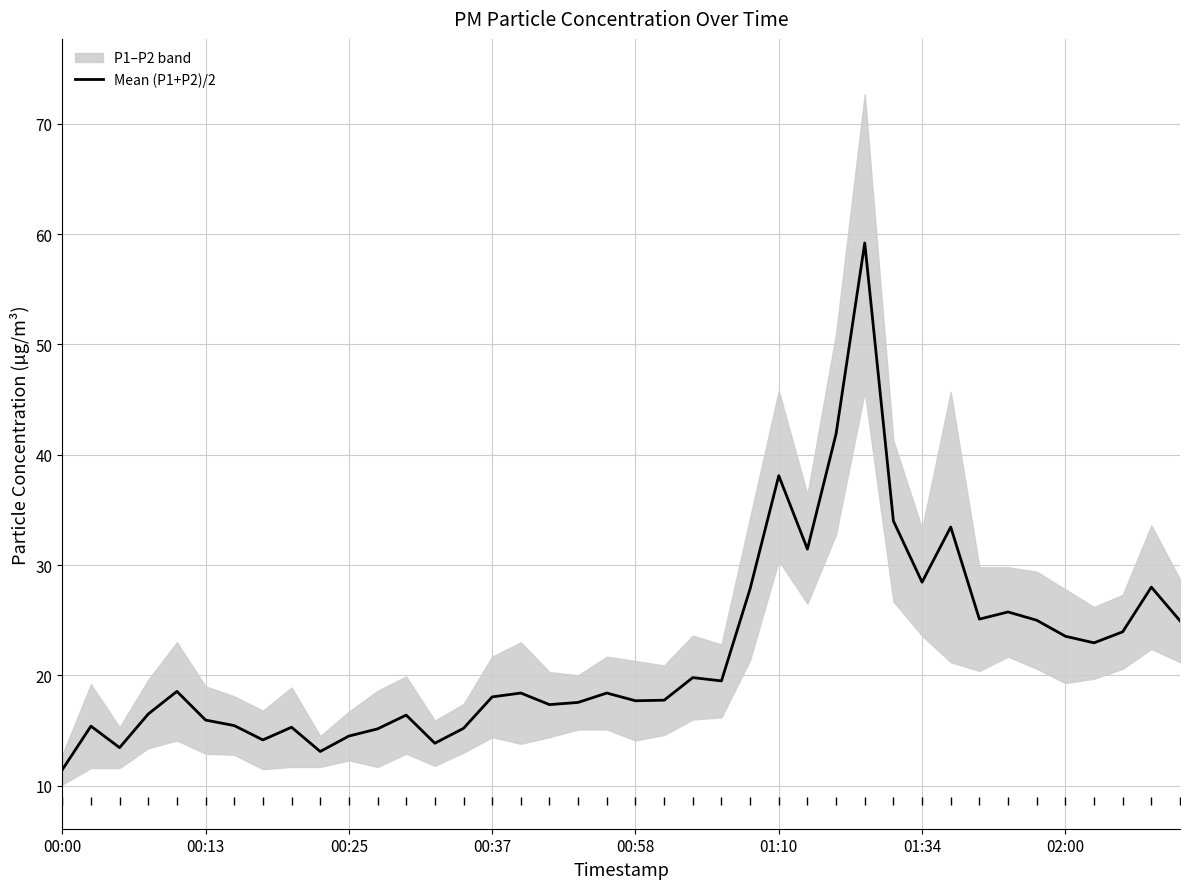

What is the sum of all values?

882.5